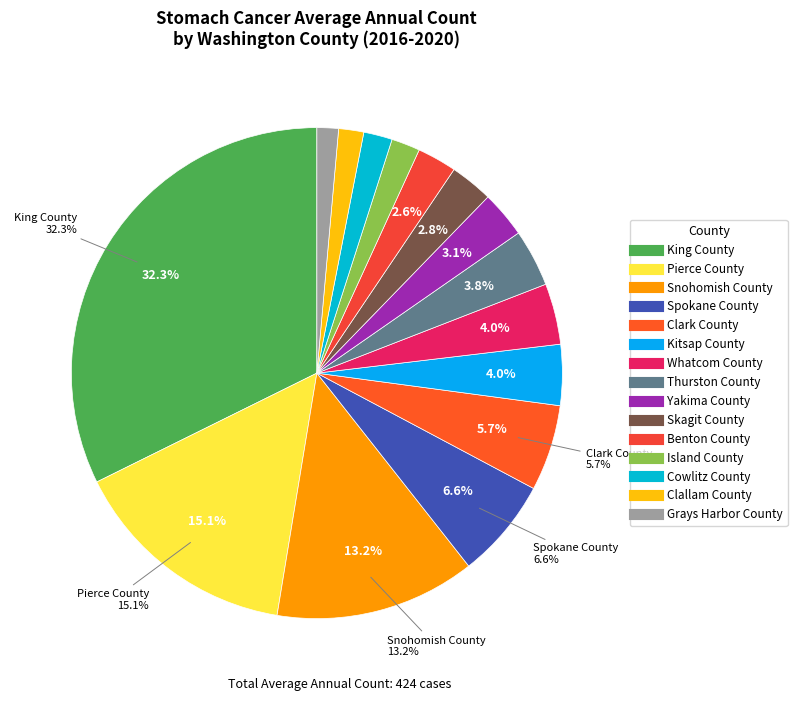

Approximately how many times larger is the value at Snohomish County compared to Spokane County?

2.0